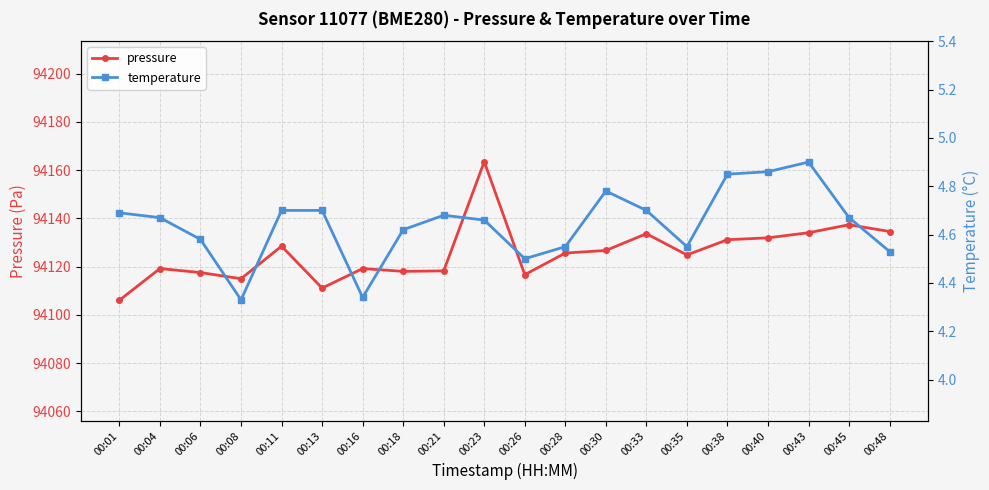

What is the total value across all series at 00:28?

94130.2